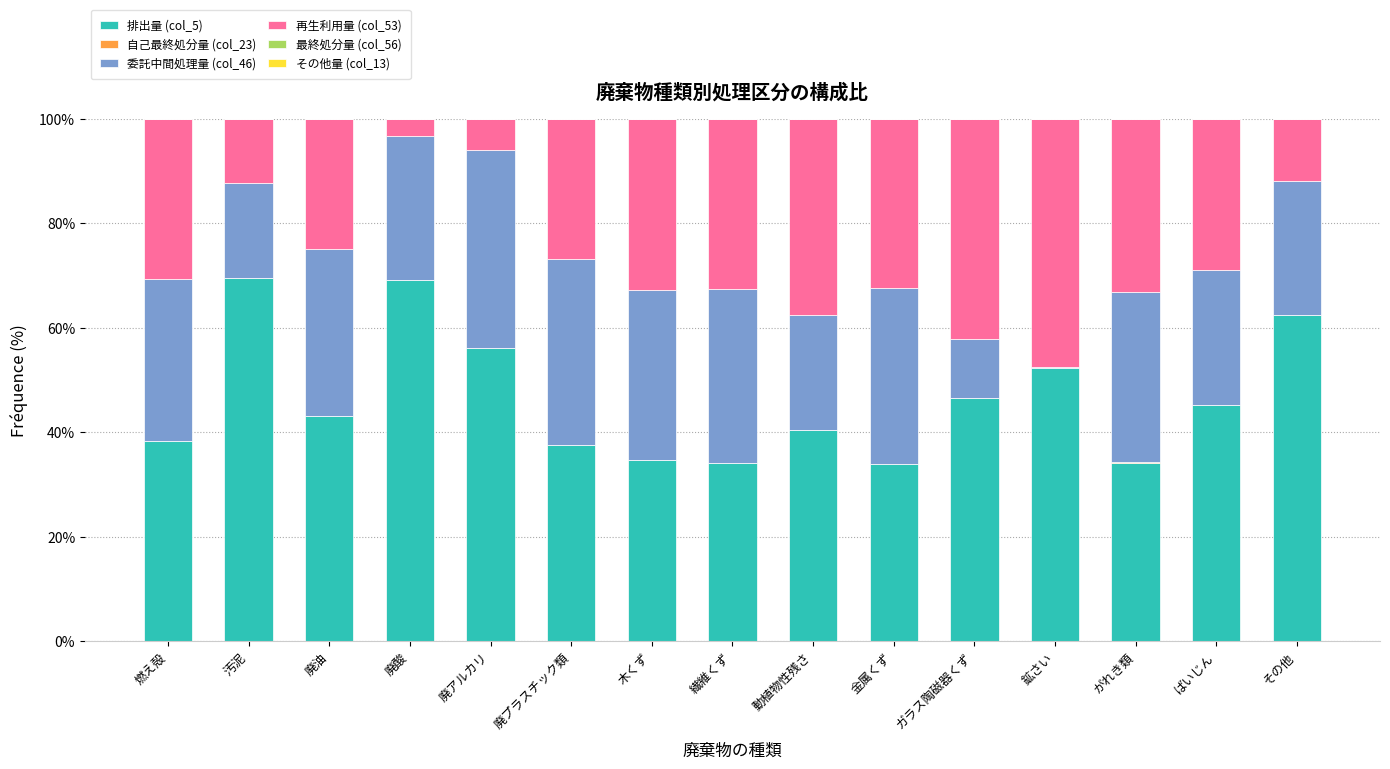

What is the total value across all series at 燃え殻?

100.0